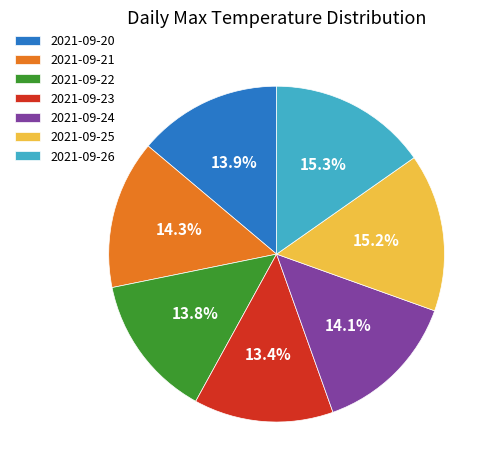

What percentage is the 2021-09-20 slice, to the nearest percent?

14%